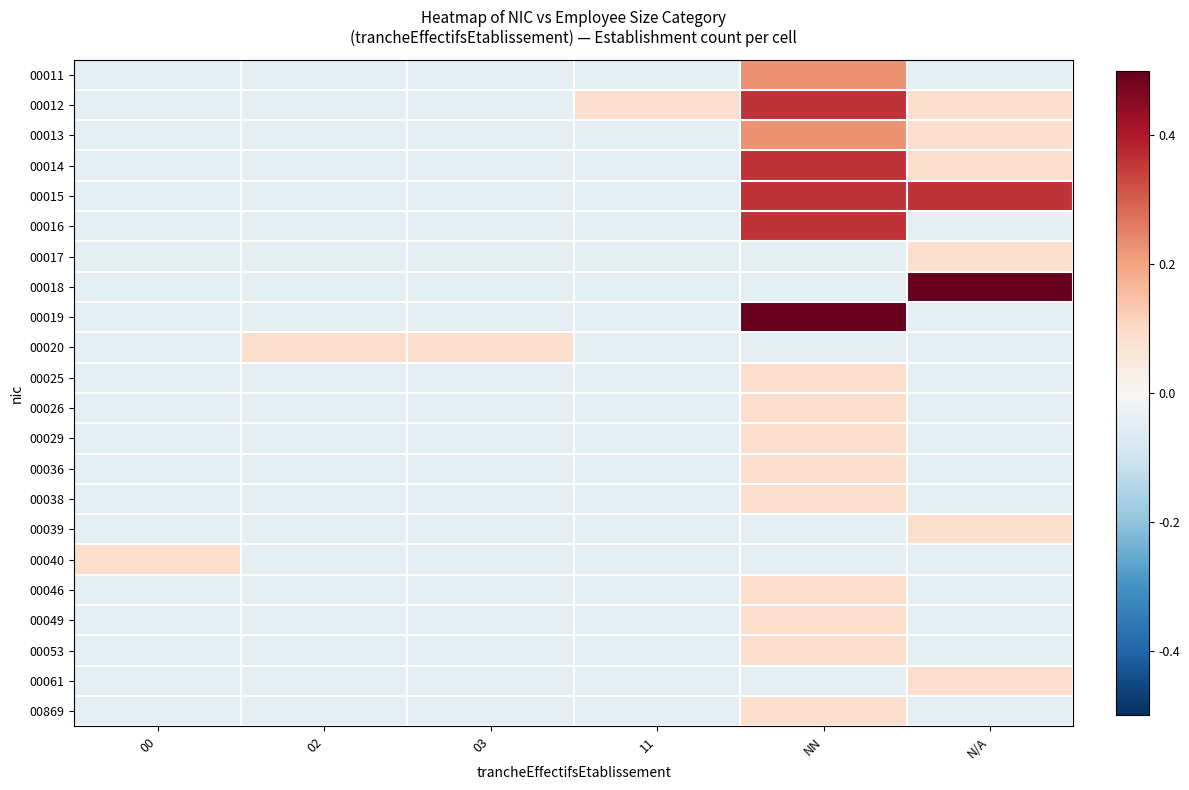

Which series has the largest total across all categories?

00015